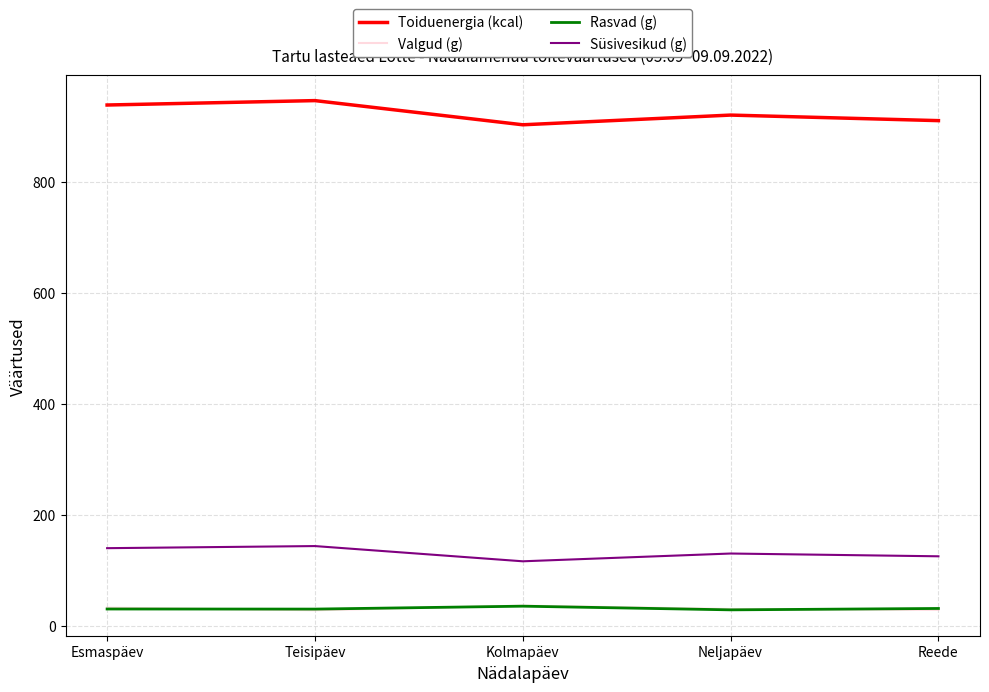

What is the maximum value shown in the chart?

946.1